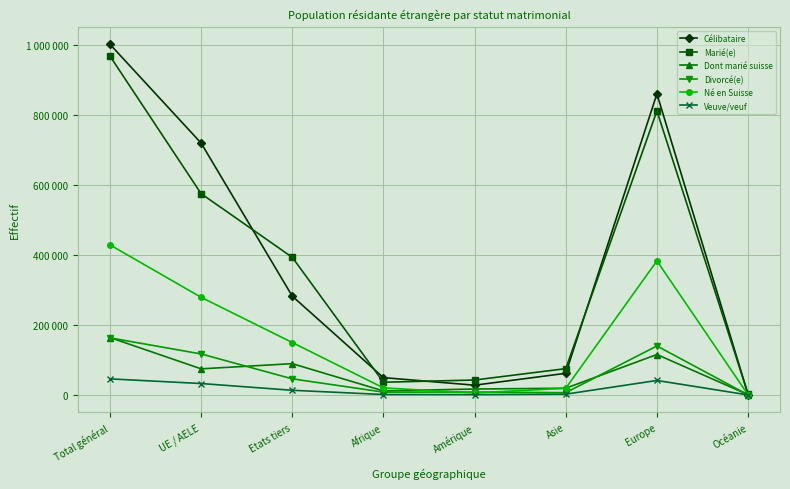

True or false: Dont marié suisse and Marié(e) intersect in this chart.

False